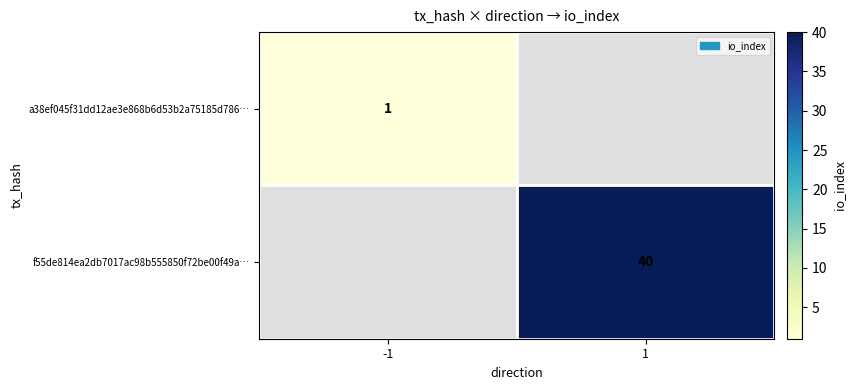

Count the number of data series in this chart.

2